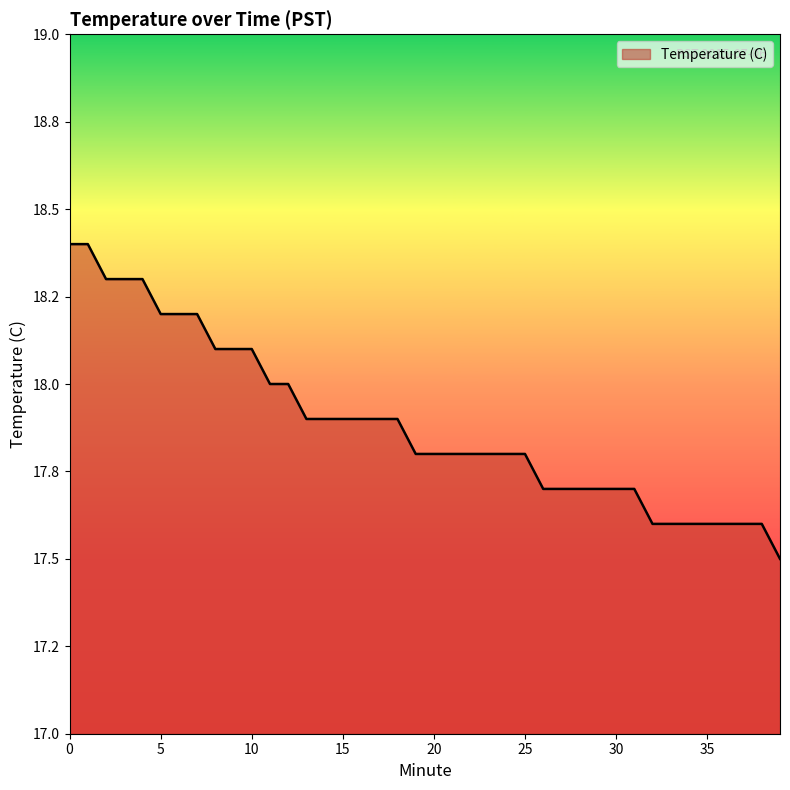

What is the maximum value shown in the chart?

18.4